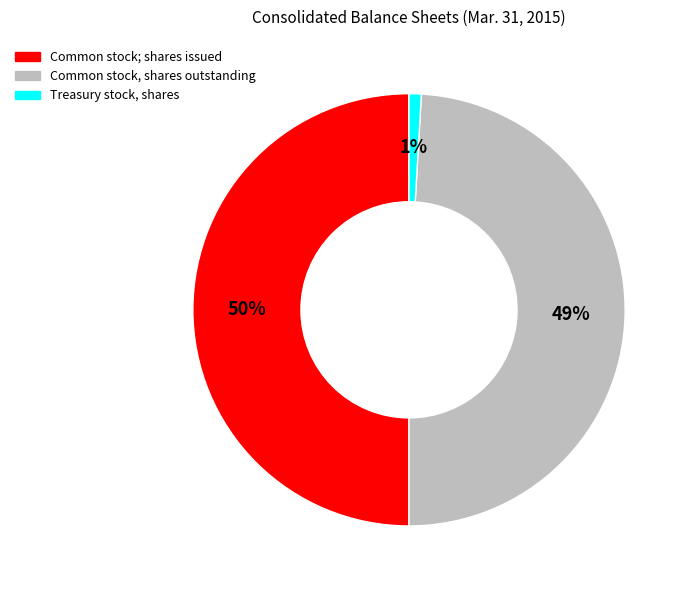

To the nearest percent, what is the difference between the largest and smallest slice percentages?

49%